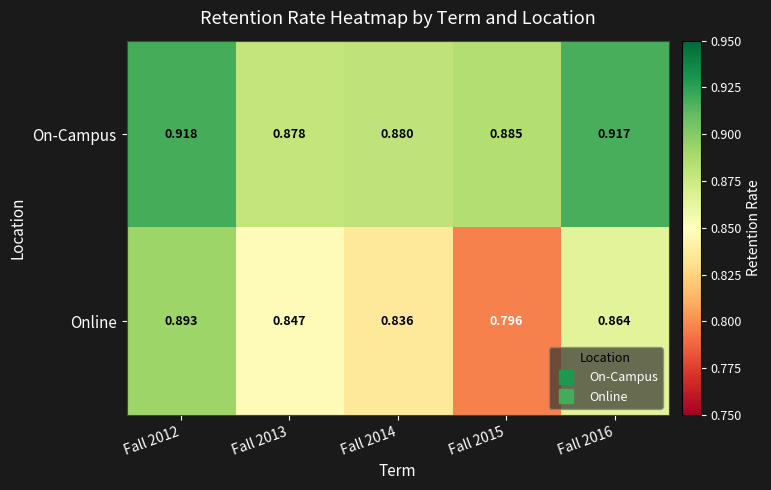

Rank the series by their average value, from lowest to highest.

Online, On-Campus